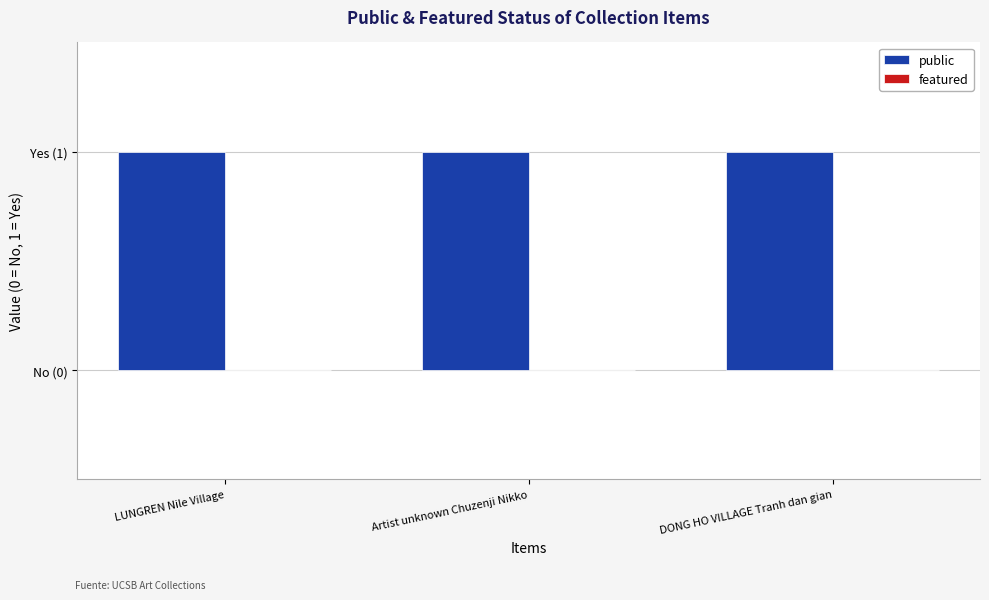

The value of featured at Artist unknown Chuzenji Nikko is 0. True or false?

True